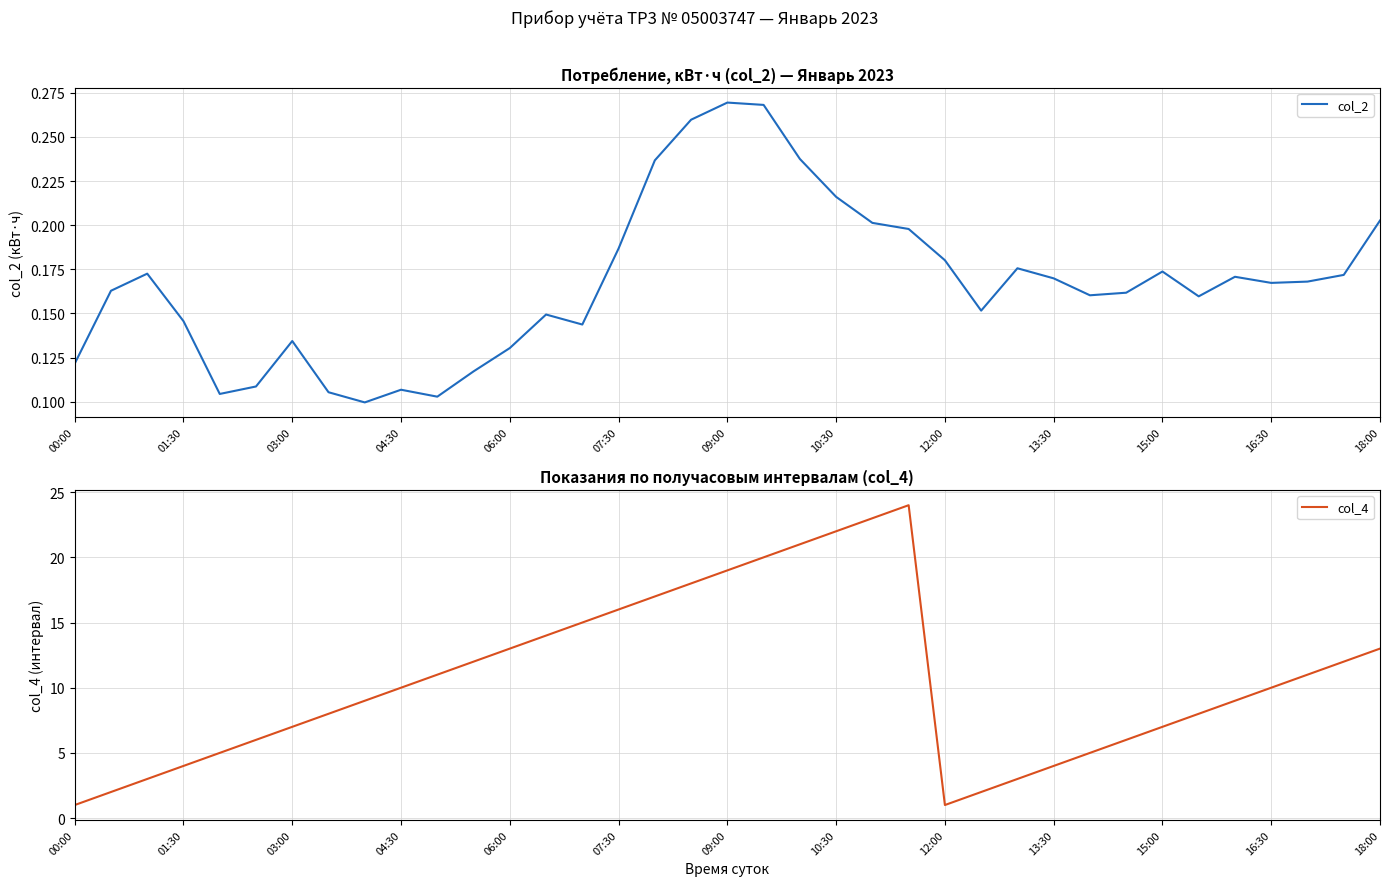

How many values in the col_4 series exceed 10?

17